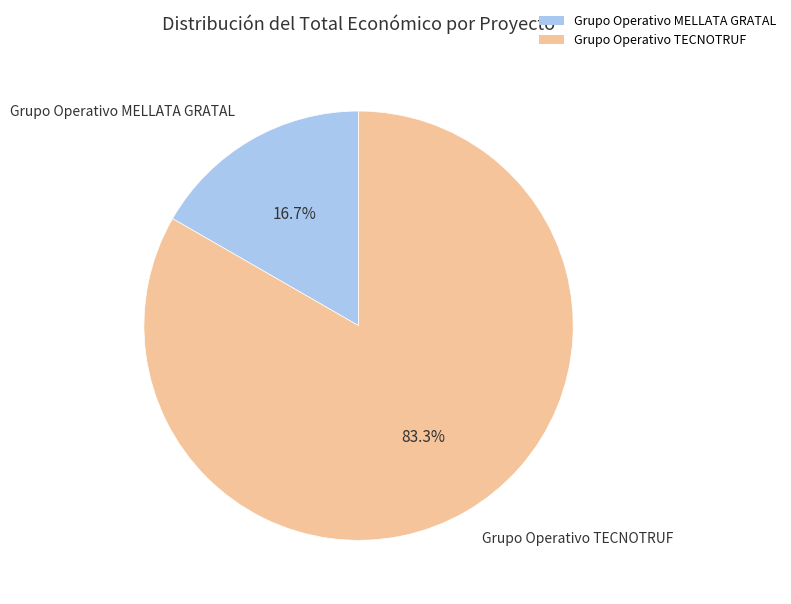

Count the number of slices in the pie.

2